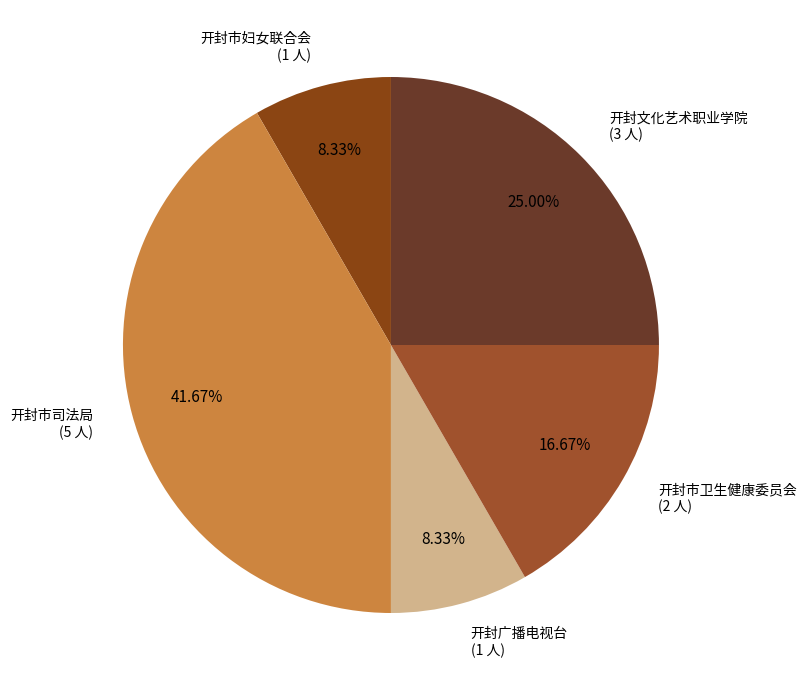

Is there any slice that represents more than half of the pie?

No